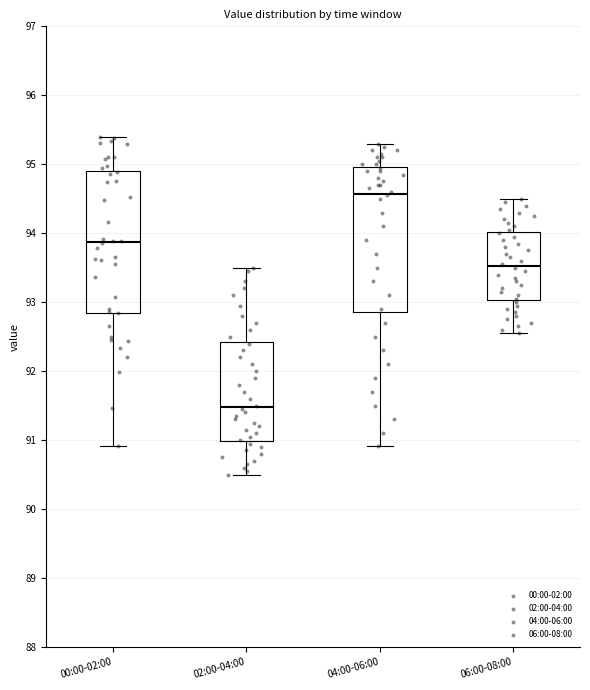

Reading left to right, transcribe this box plot: for each box, give where its median line is, the range the box spans, and where its two whiskers end, as read against the y-axis. The values are not printed on the chart, so give them approximately, as read against the axis.

00:00-02:00: median 93.9, box 92.8 to 94.9, whiskers 90.9 to 95.4
02:00-04:00: median 91.5, box 91.0 to 92.4, whiskers 90.5 to 93.5
04:00-06:00: median 94.6, box 92.9 to 95.0, whiskers 90.9 to 95.3
06:00-08:00: median 93.5, box 93.0 to 94.0, whiskers 92.6 to 94.5